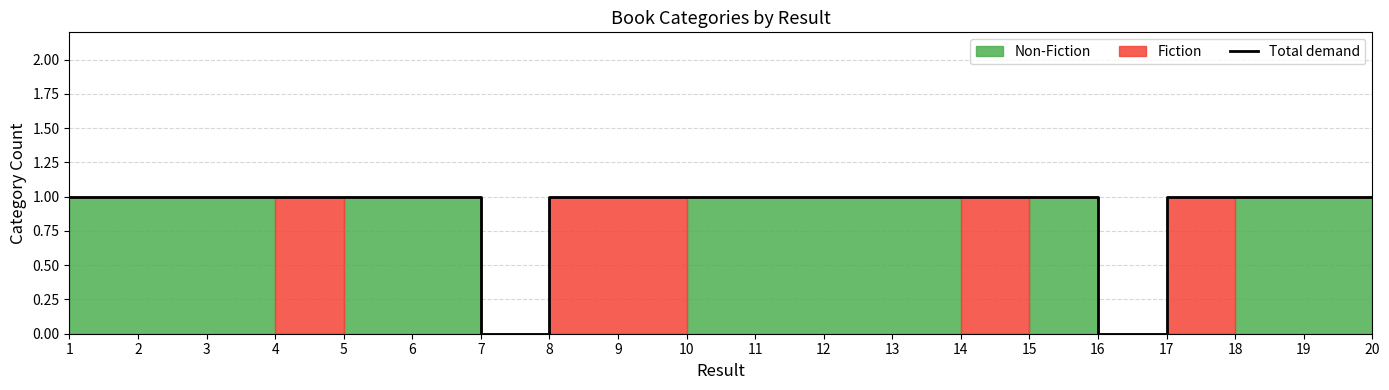

Count the values in the range 1 to 2.

18